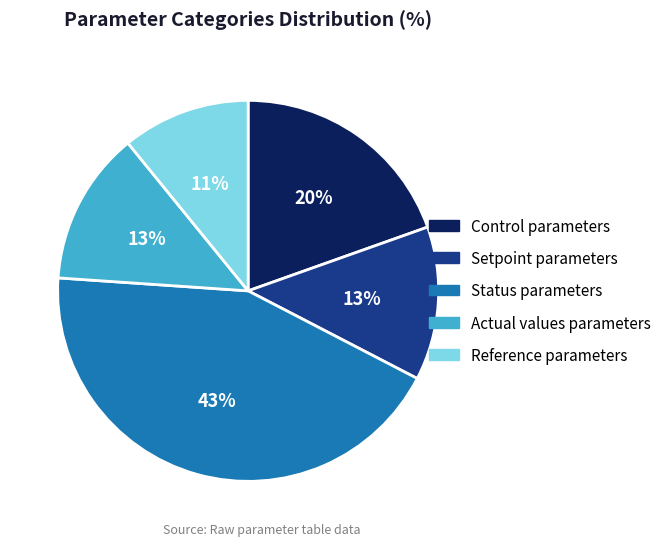

Do Reference parameters and Status parameters together represent more than half of the pie?

Yes